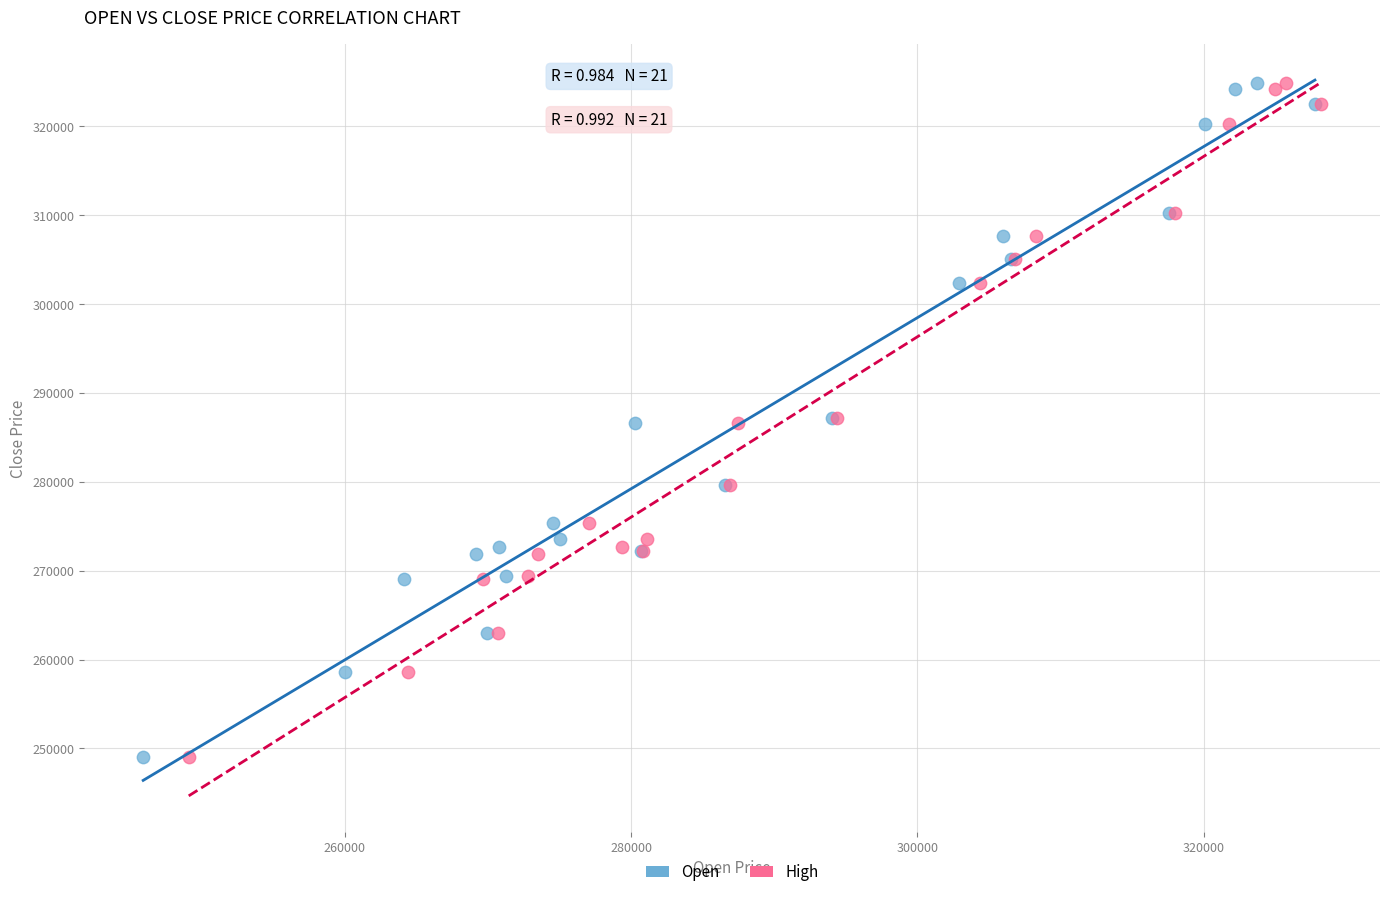

What are all the series names shown in the legend?

Open, High